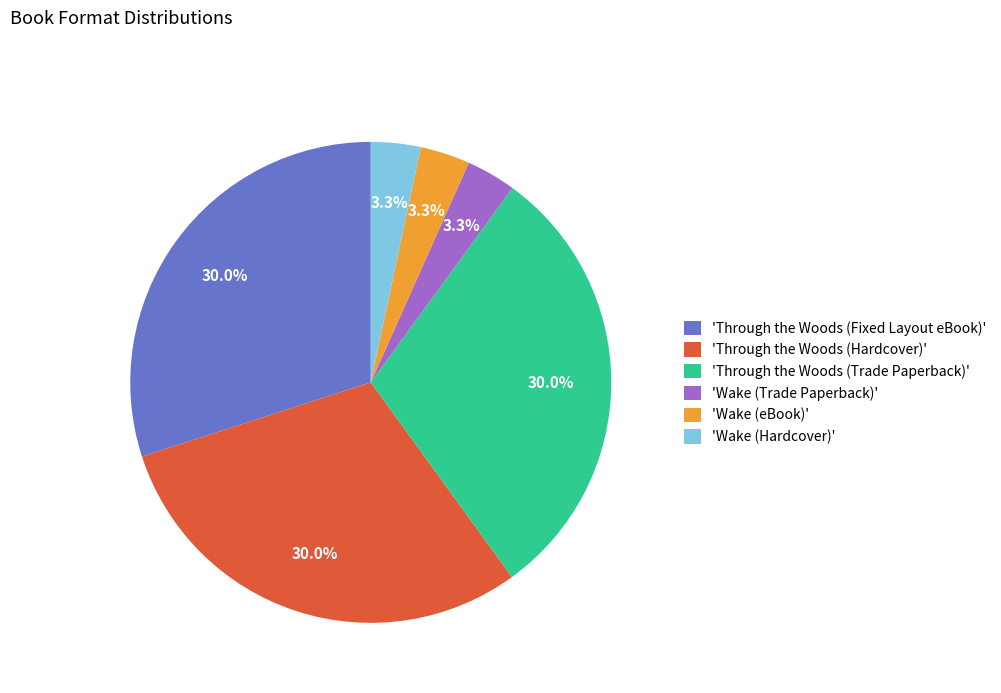

What is the ratio of the value at 'Through the Woods (Hardcover)' to the value at 'Through the Woods (Trade Paperback)'?

1.0